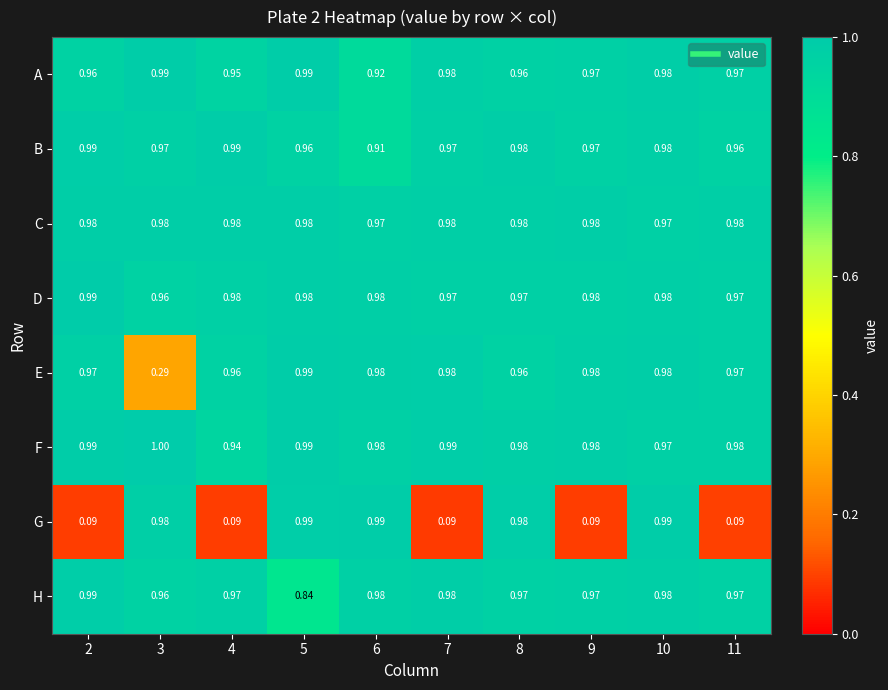

At how many categories does at least one series exceed 0?

10